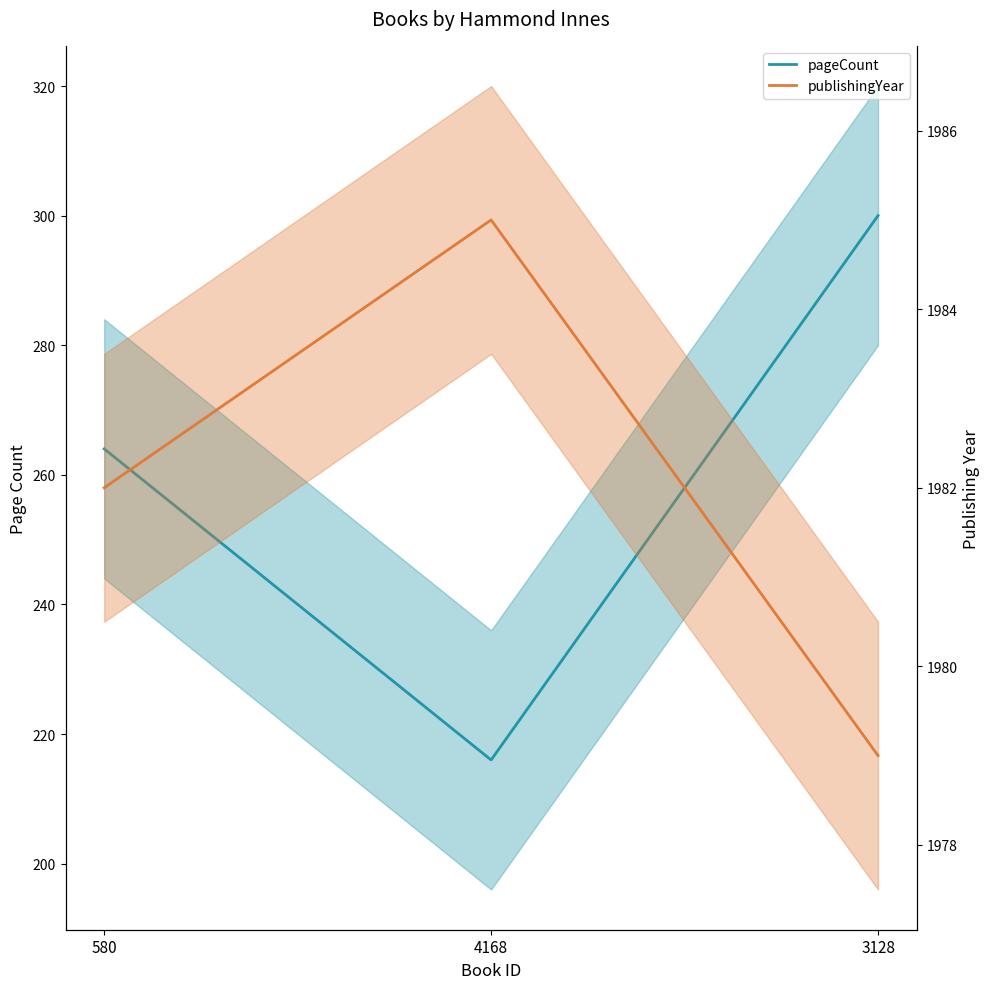

Is the value of pageCount at 580 greater than the value of publishingYear at 580?

No